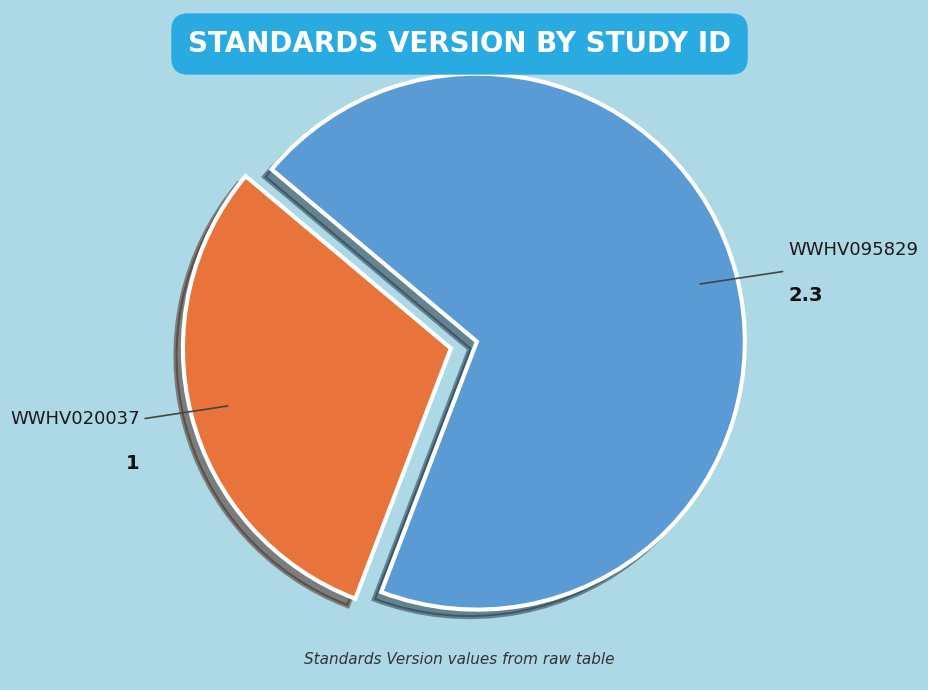

Rank the categories by value from highest to lowest.

WWHV095829, WWHV020037